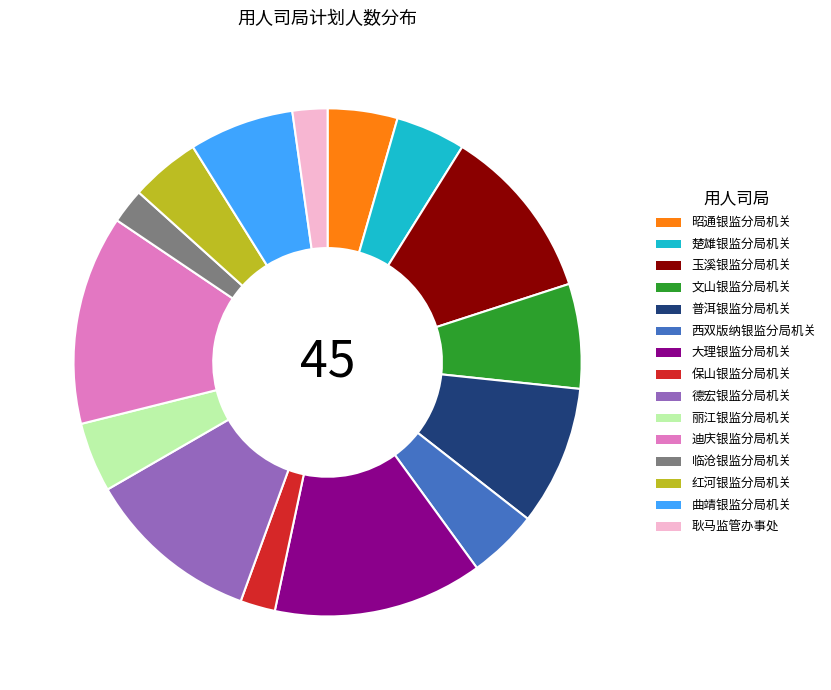

Between 迪庆银监分局机关 and 楚雄银监分局机关, which is larger?

迪庆银监分局机关